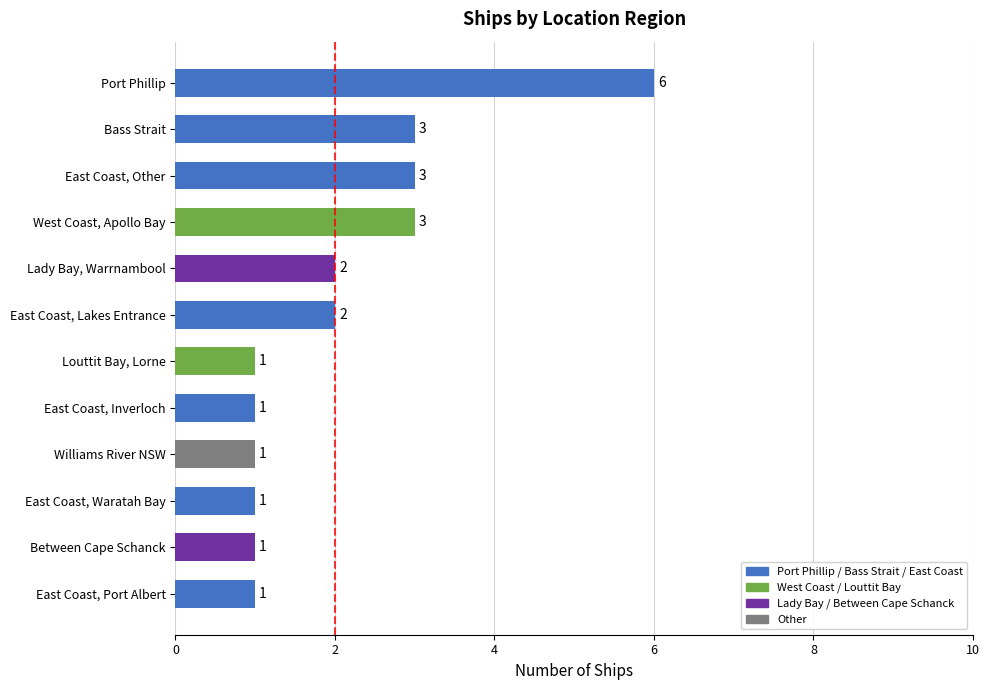

True or false: the data shows 1 at East Coast, Inverloch.

True